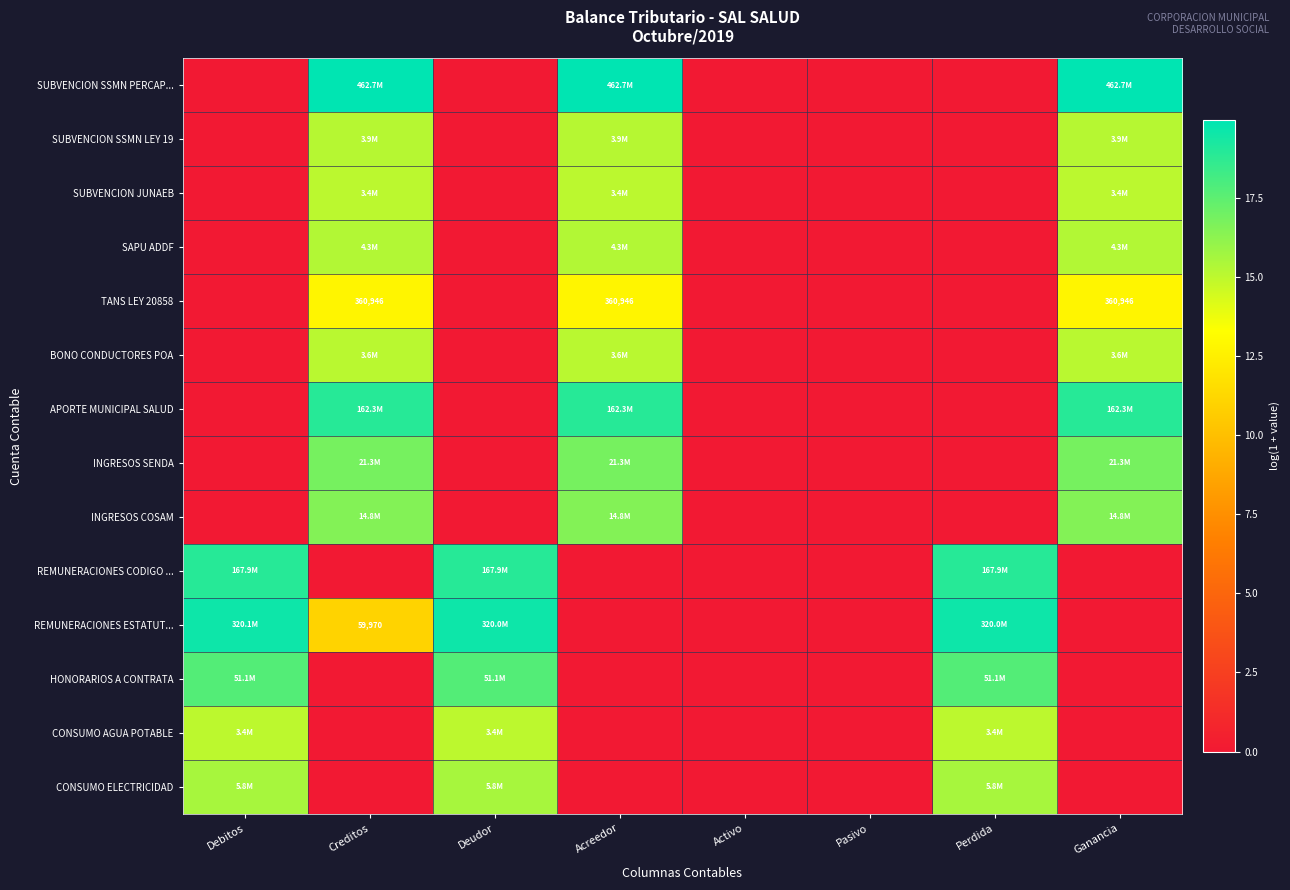

Is it true that CONSUMO AGUA POTABLE equals 10.5 at Ganancia?

False